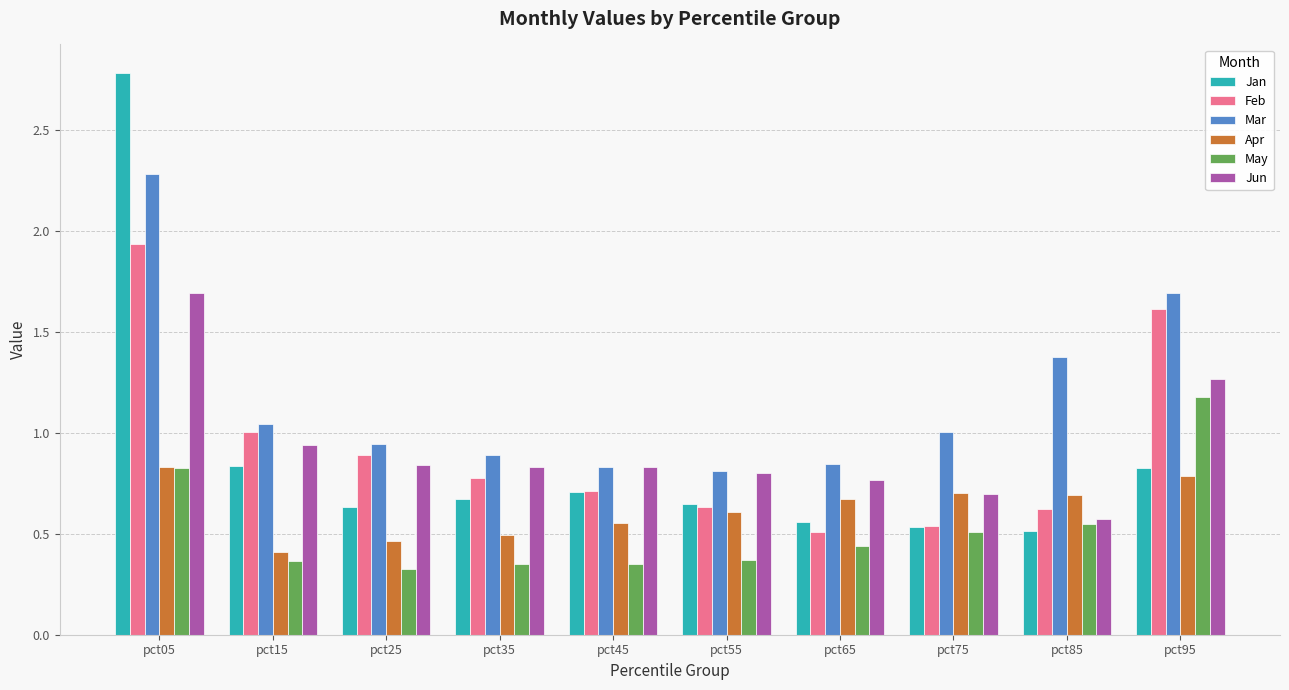

At which category is the sum across all series the highest?

pct05